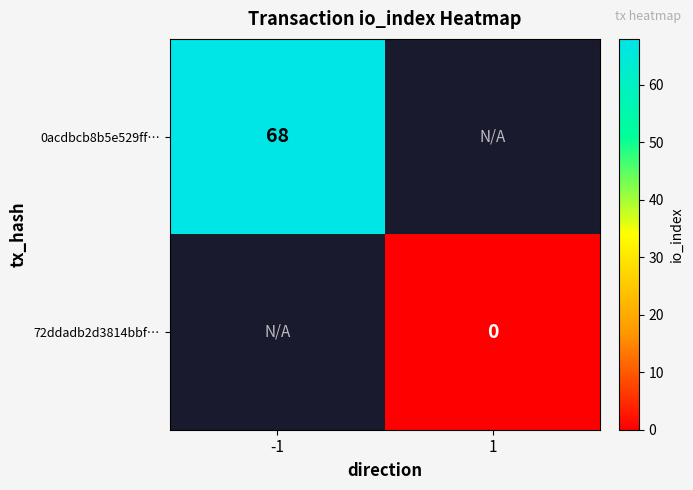

Is it true that 0acdbcb8b5e529ff… equals 68 at -1?

True